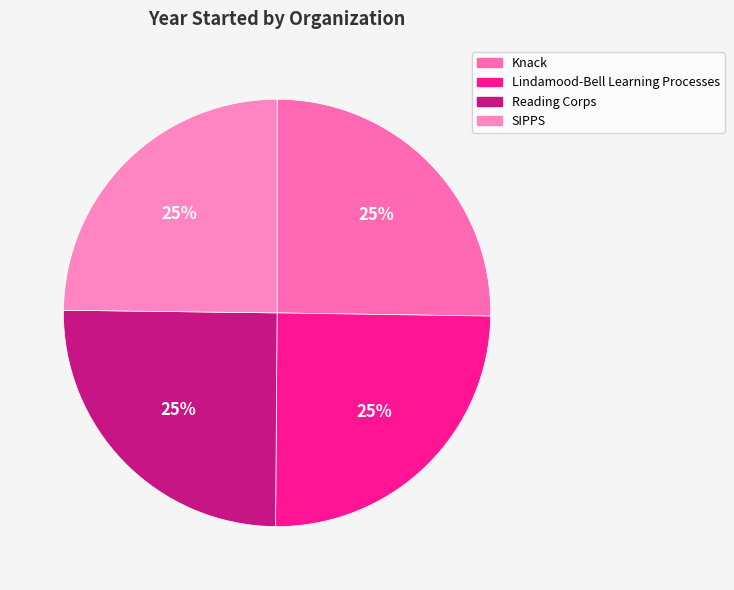

True or false: Reading Corps accounts for 38% of the total.

False